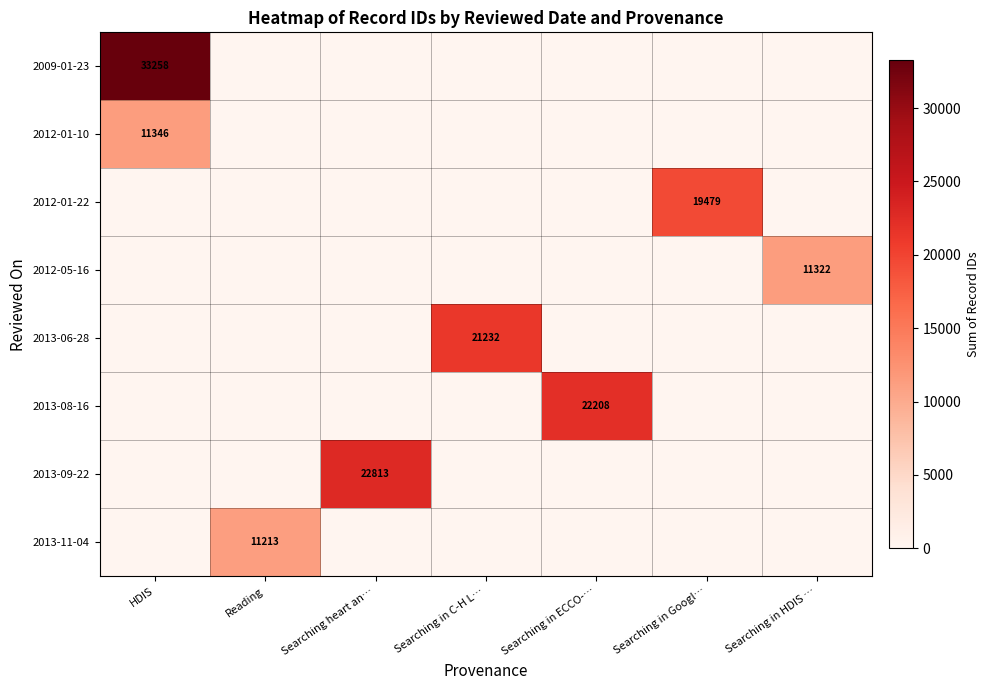

What is the sum of the 2013-06-28 values at Searching heart an… and Searching in C-H L…?

21232